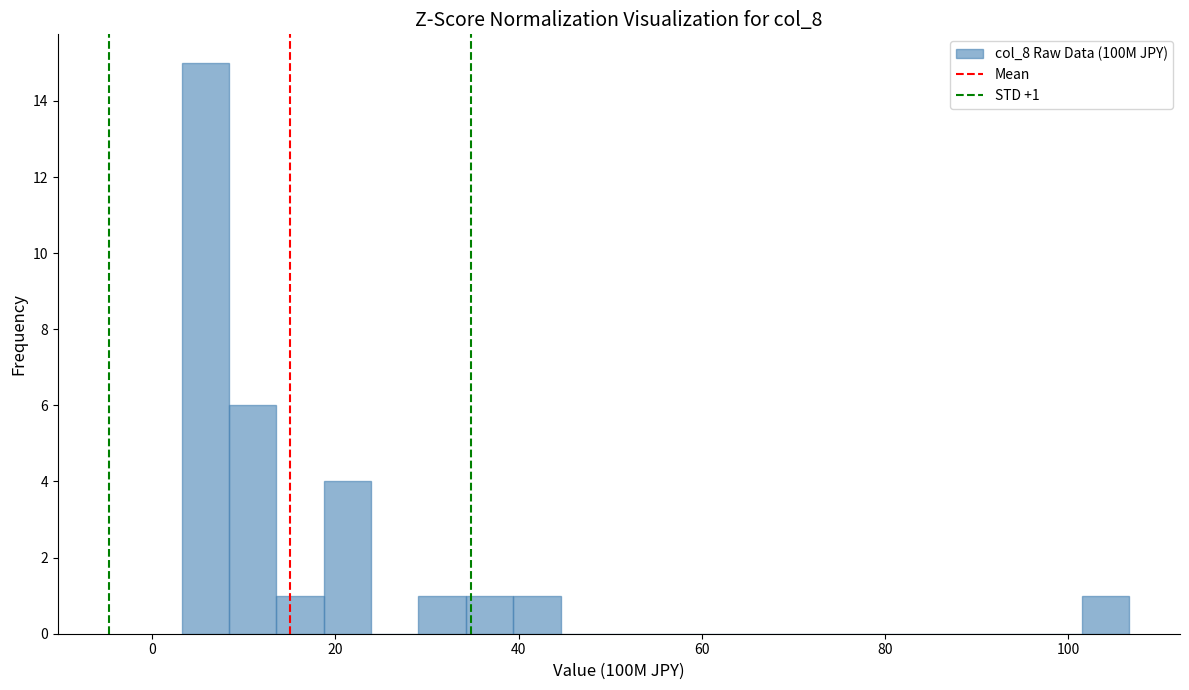

Read against the x-axis, roughly where is the centre of the tallest bar?

6